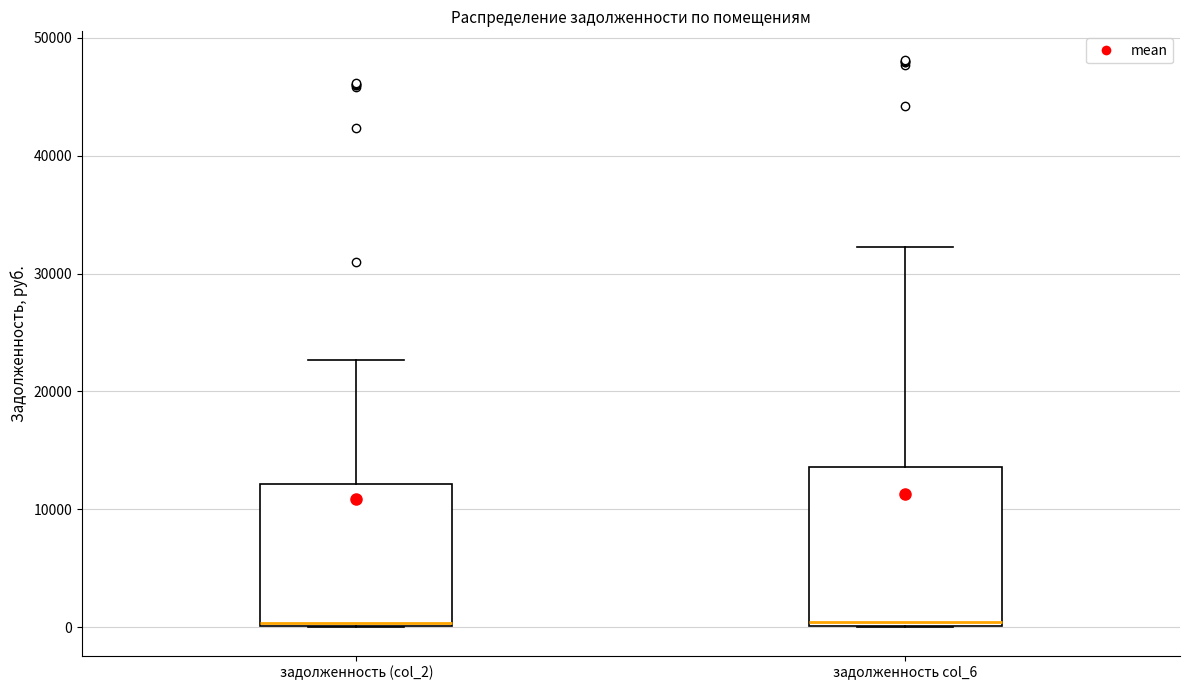

Comparing the boxes themselves (not the whiskers), which one is the tallest?

задолженность col_6